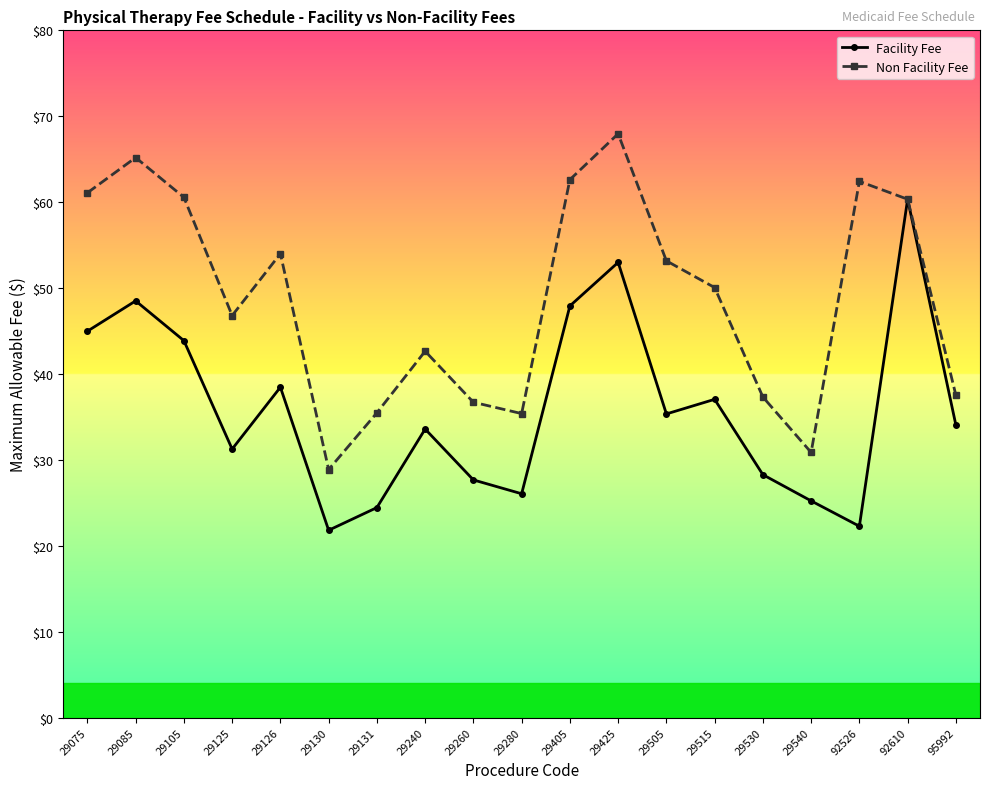

True or false: Facility Fee has more than 0 points higher than both neighbors.

True